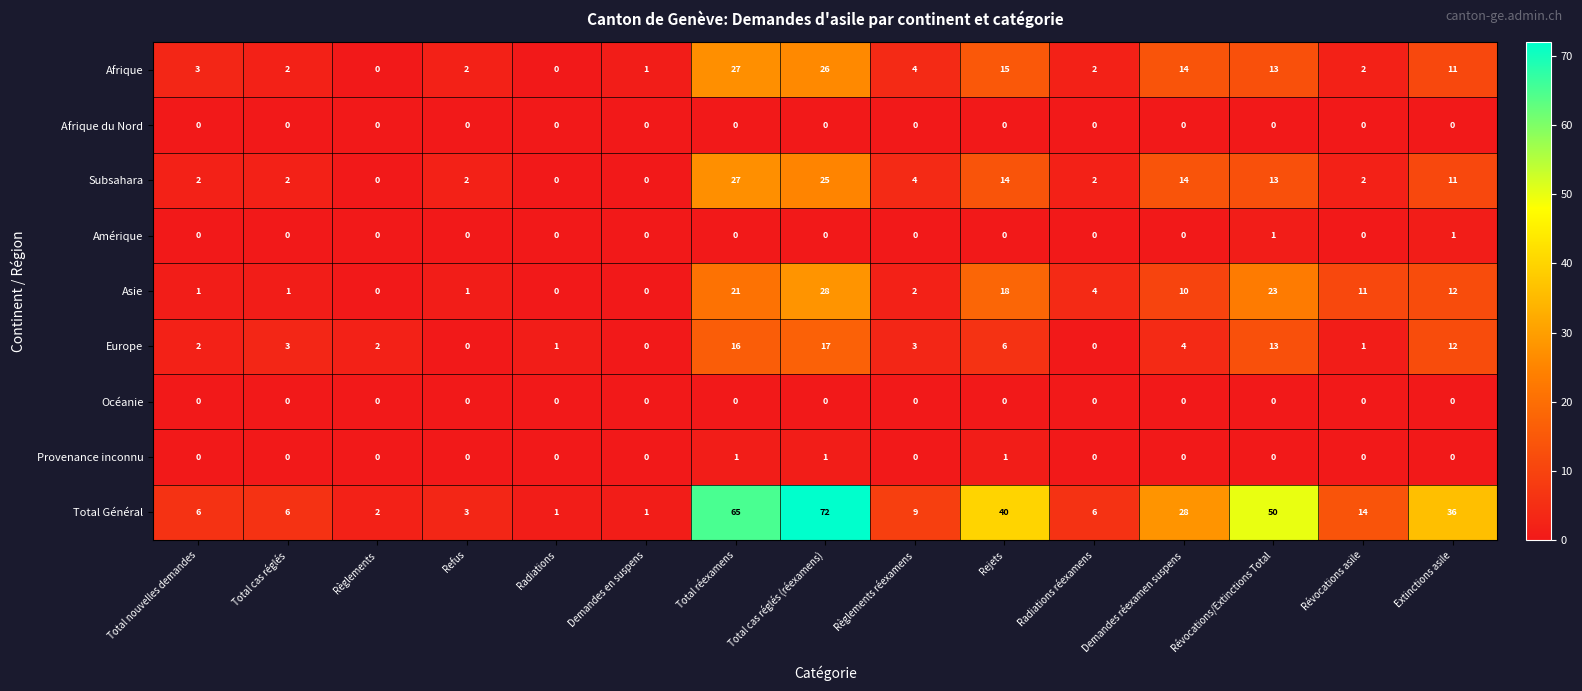

What is the greatest value displayed?

72